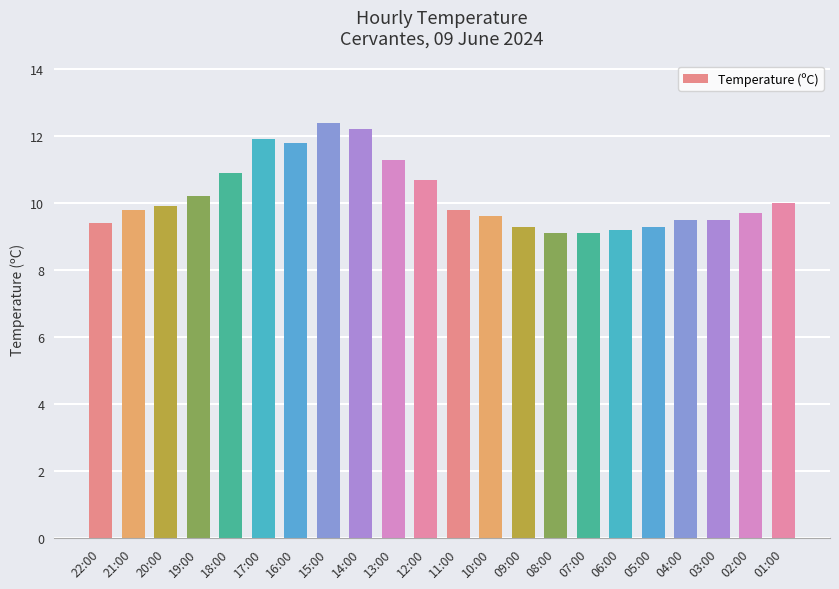

What position from the right is 16:00?

16